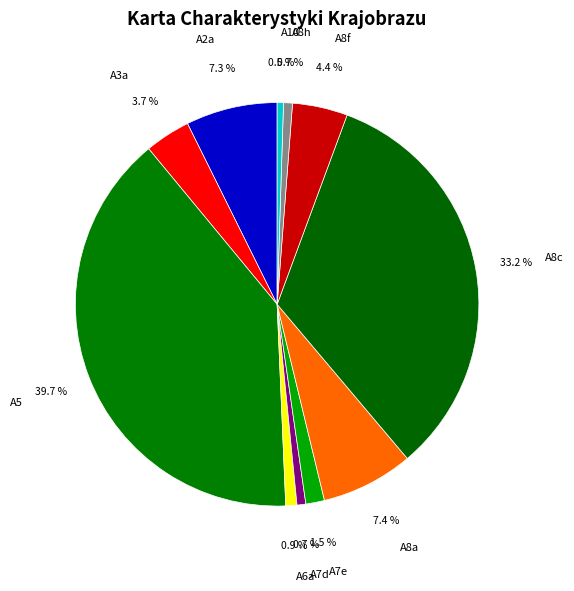

The A7d slice represents 1% of the pie. True or false?

True